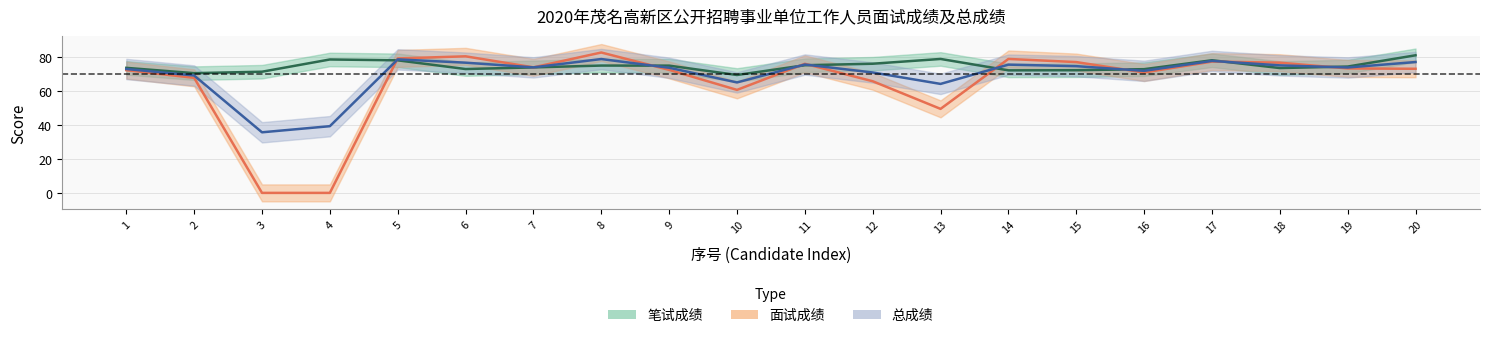

Reading left to right, what are all the values shown in this chart?

笔试成绩: 73.8	70.6	71.5	78.7	78.2	73.0	74.0	75.1	75.1	69.5	75.3	76.2	79.0	72.3	72.4	73.0	78.2	73.6	74.5	81.2
面试成绩: 72.4	67.8	0.0	0.0	79.3	80.5	74.0	82.8	72.5	60.8	76.2	65.8	49.5	79.0	77.2	71.0	77.5	76.8	73.4	73.2
总成绩: 73.1	69.2	35.7	39.3	78.7	76.8	74.0	79.0	73.8	65.1	75.7	71.0	64.3	75.6	74.8	72.0	77.8	75.2	74.0	77.2